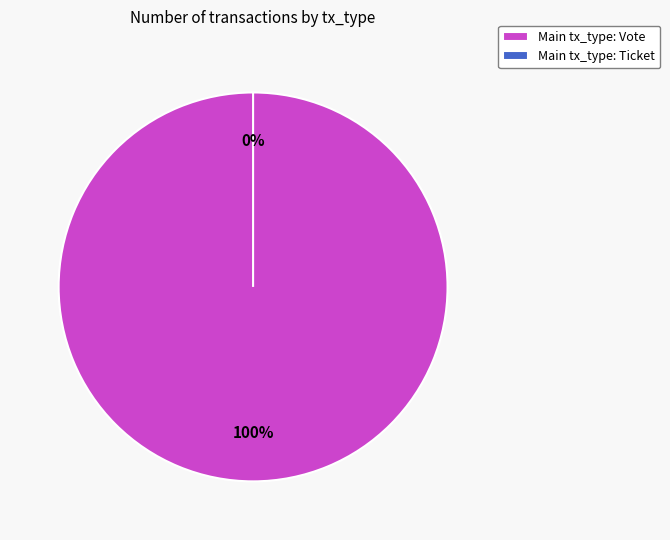

The Vote slice represents 99% of the pie. True or false?

False